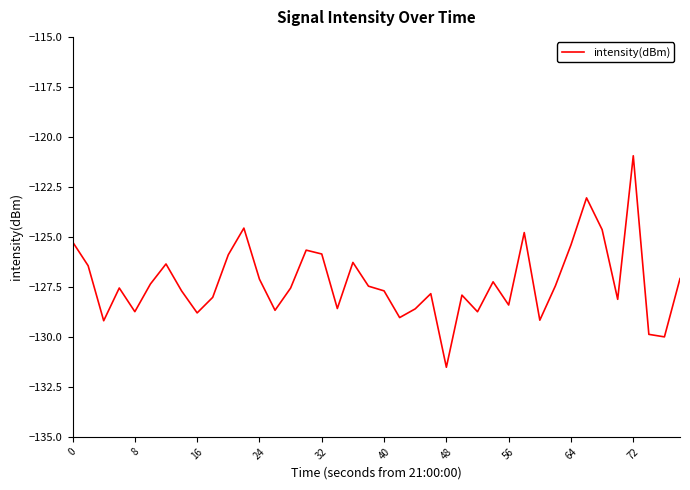

What is the difference between the maximum and minimum values?

10.6